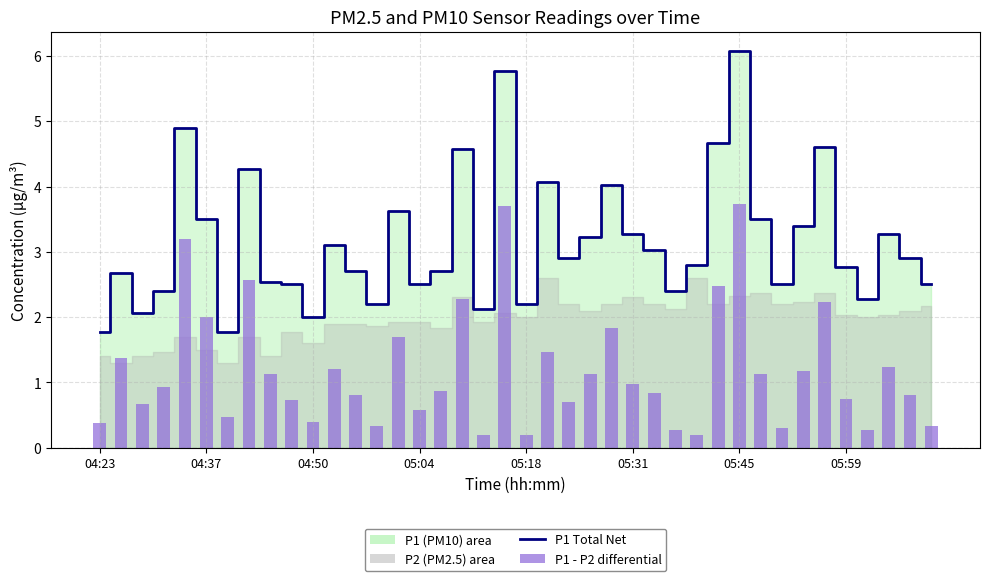

Is the value of P1 - P2 differential at 04:37 greater than the value of P1 Total Net at 05:04?

No